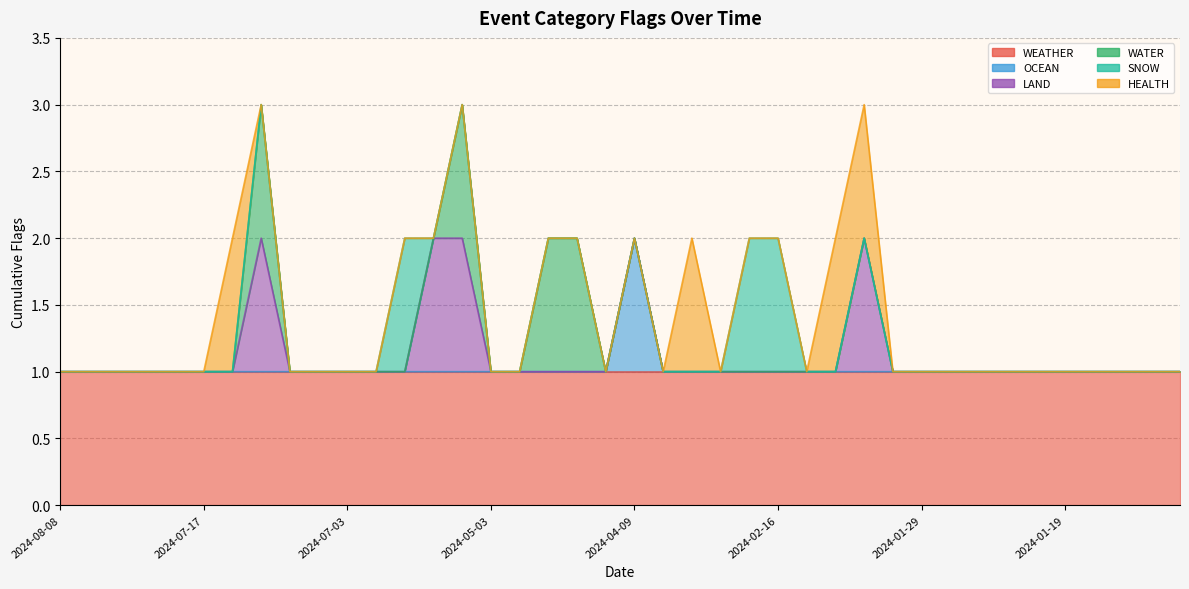

At which category does HEALTH reach its first local peak?

2024-07-10